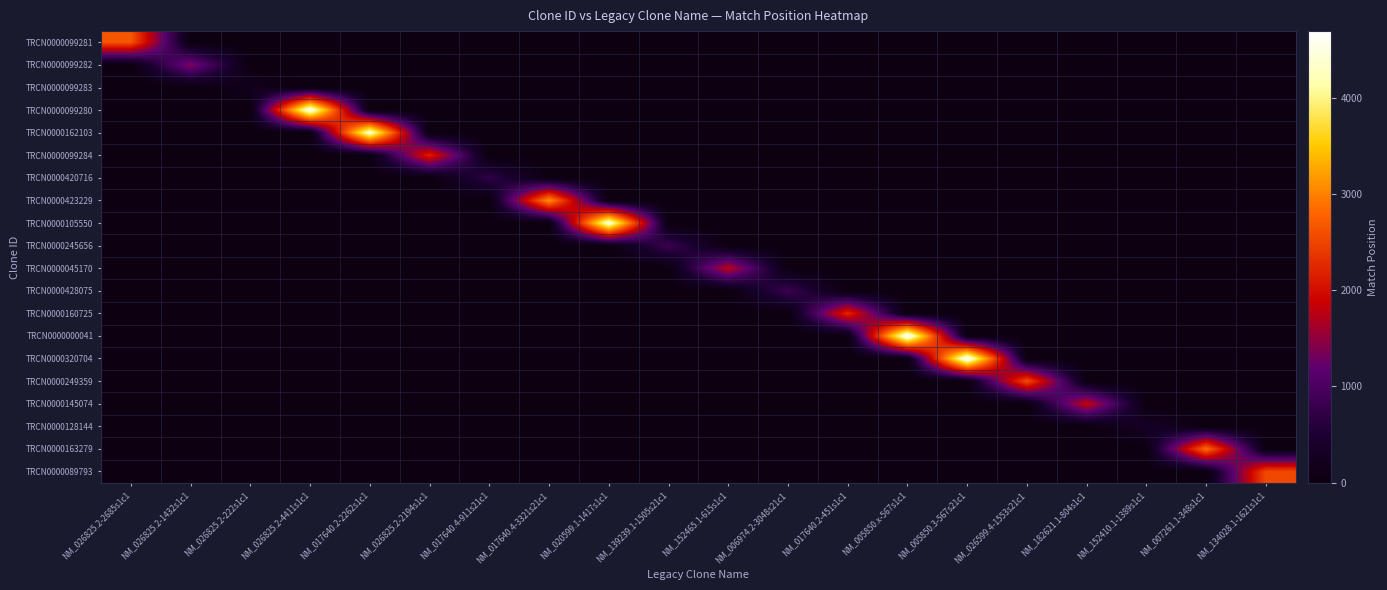

What is the spread (max minus min) of values at NM_182621.1-804s1c1?

1861